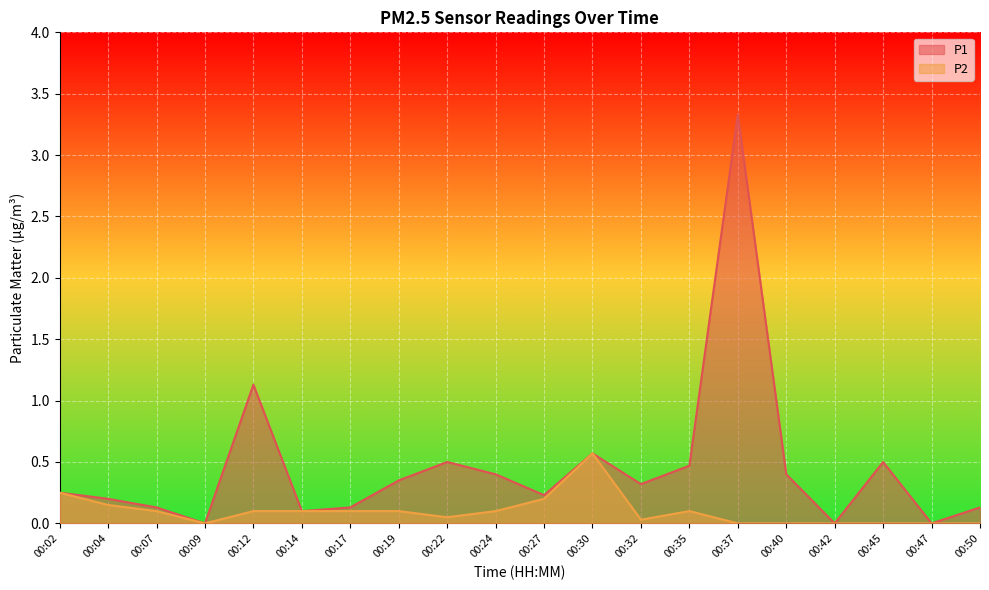

How many lines are shown in the chart?

2